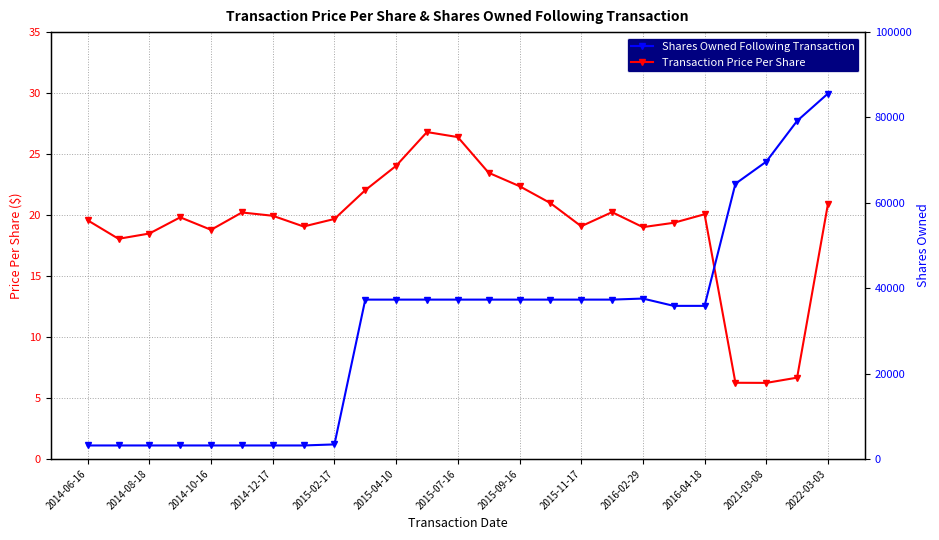

The Shares Owned Following Transaction series shows 3137.0 at 2014-08-18. True or false?

True